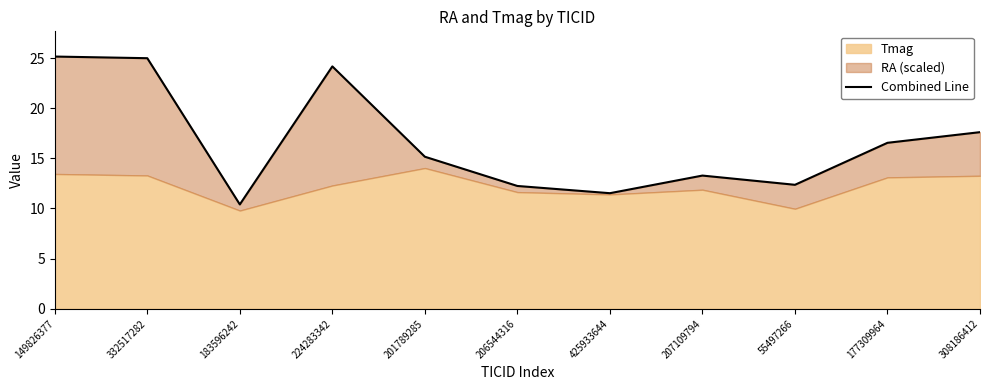

What is the label of the 11th point from the right?

149826377